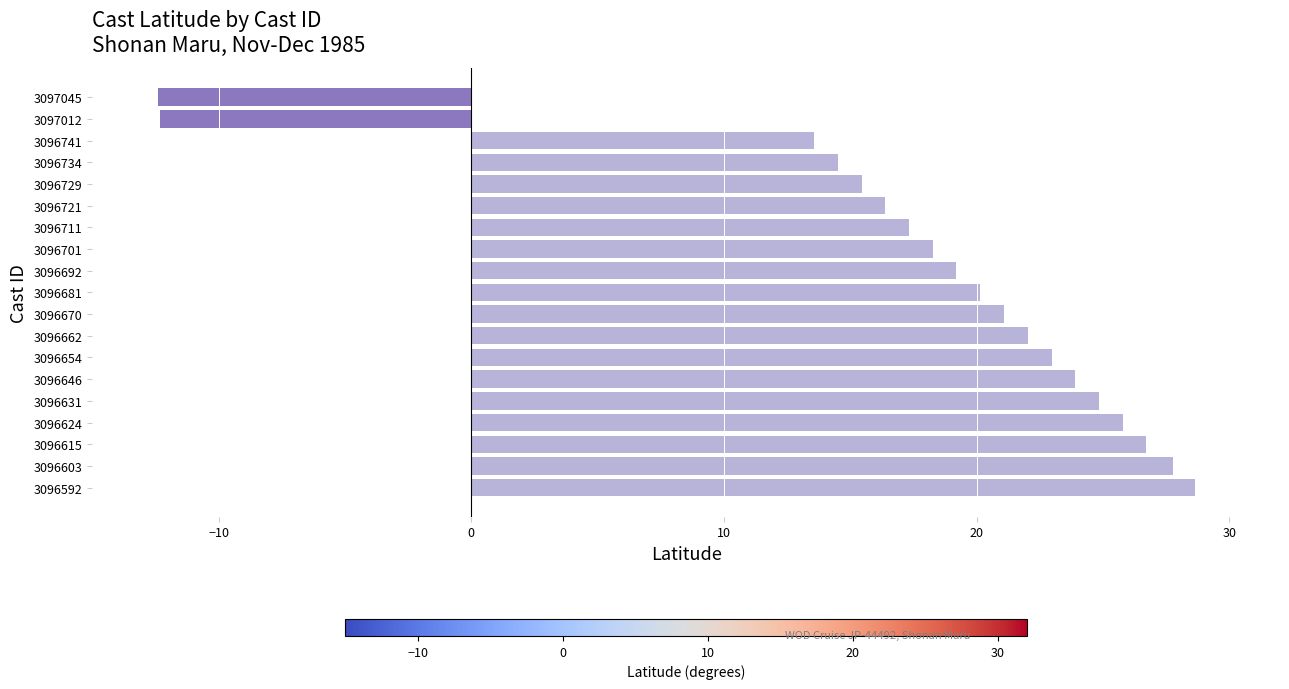

Is it true that the value at 3096721 is 9.0?

False